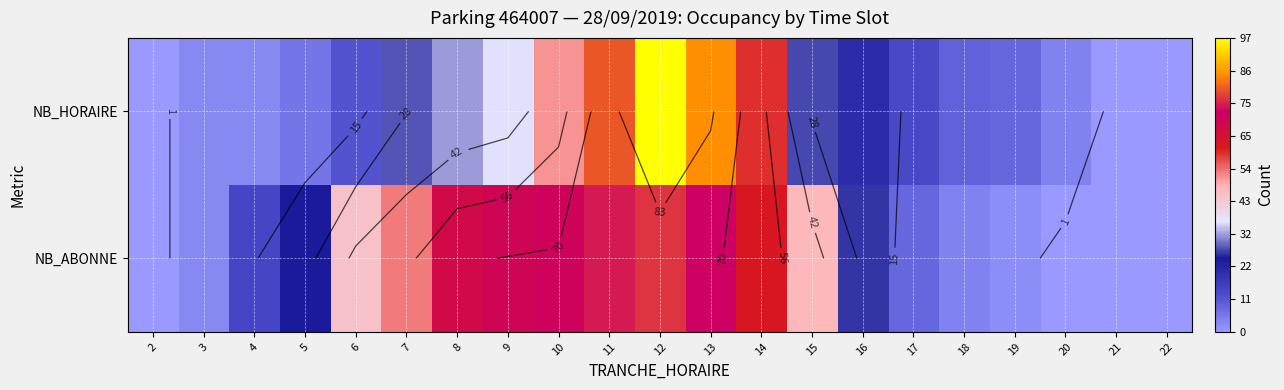

Which series has the largest total across all categories?

NB_ABONNE